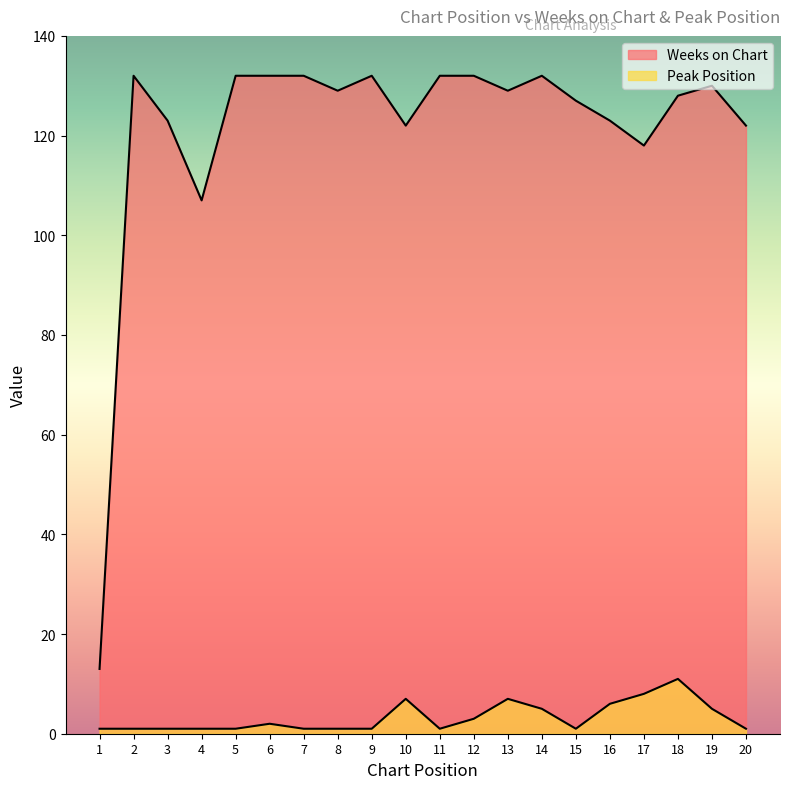

True or false: Peak Position and Weeks on Chart cross at least once.

False